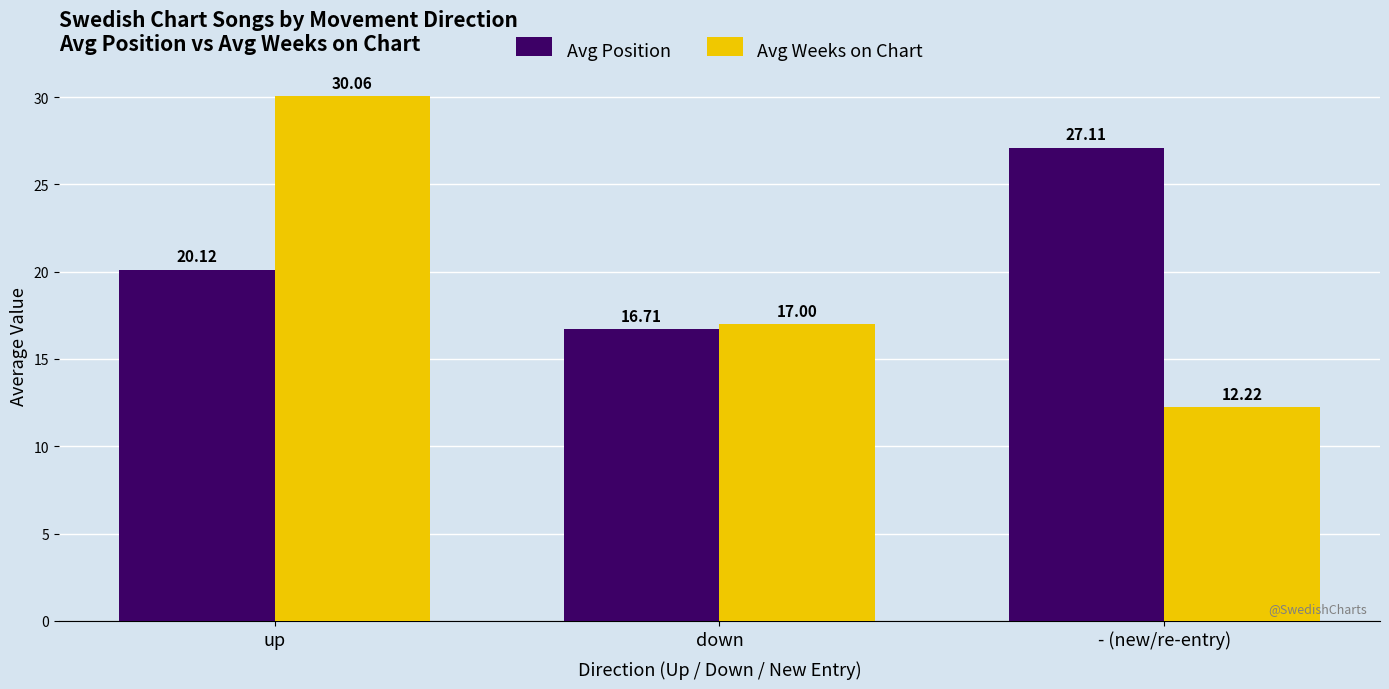

Are the bars grouped side by side (vs. stacked)?

Yes